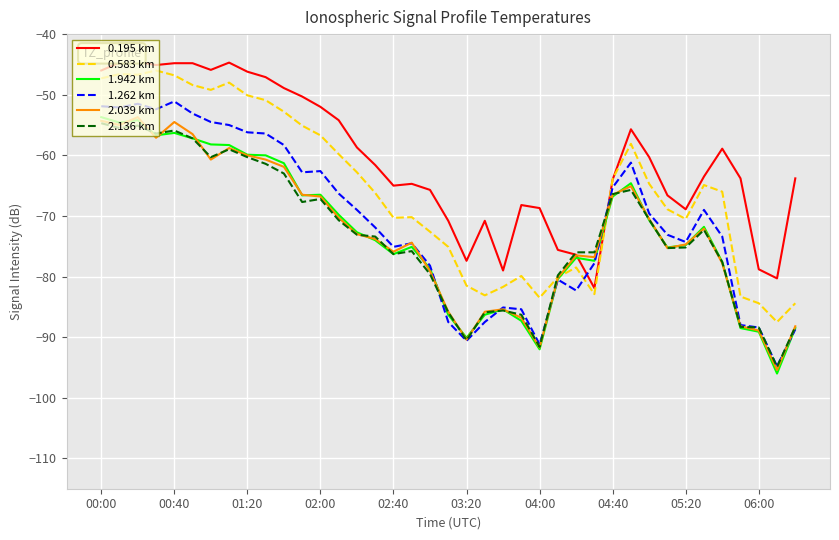

What is the minimum value for 0.583 km?

-87.5